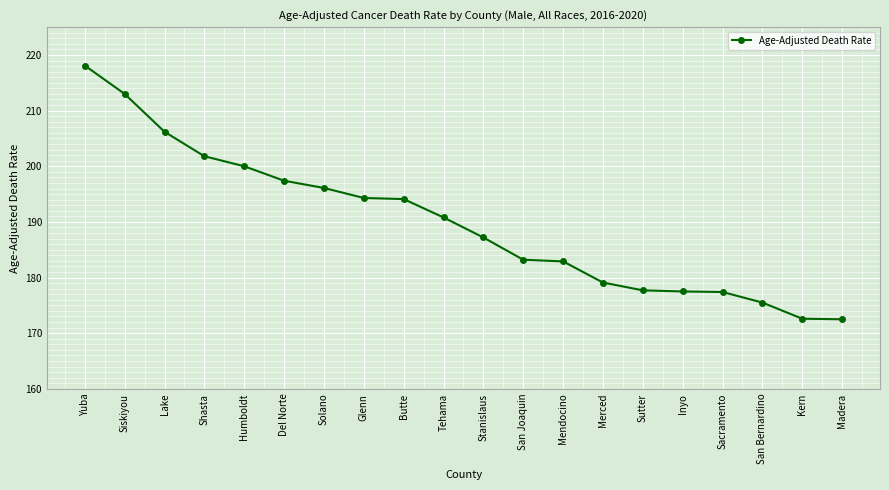

True or false: the data shows 177.7 at Sutter.

True